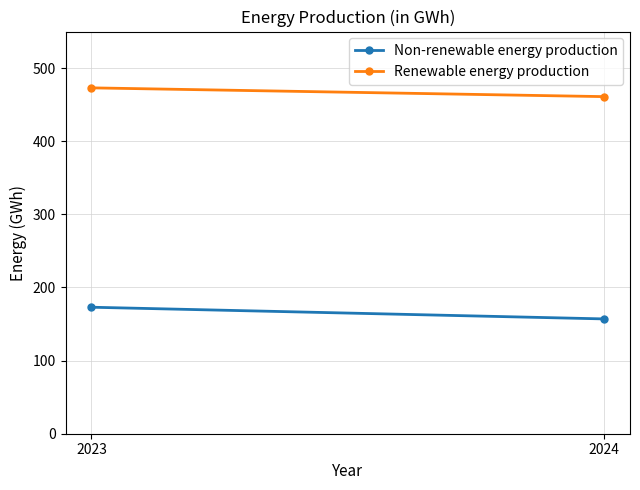

Reading right to left, what are all the values shown in this chart?

Non-renewable energy production: 2024=157	2023=173
Renewable energy production: 2024=461	2023=473